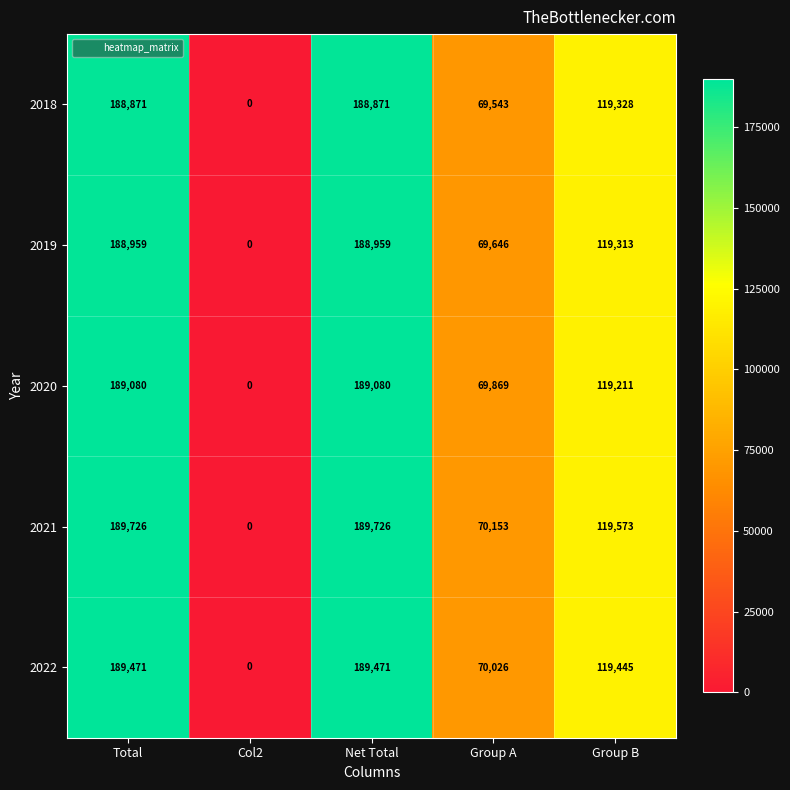

What is the average value of the 2021 series?

113836